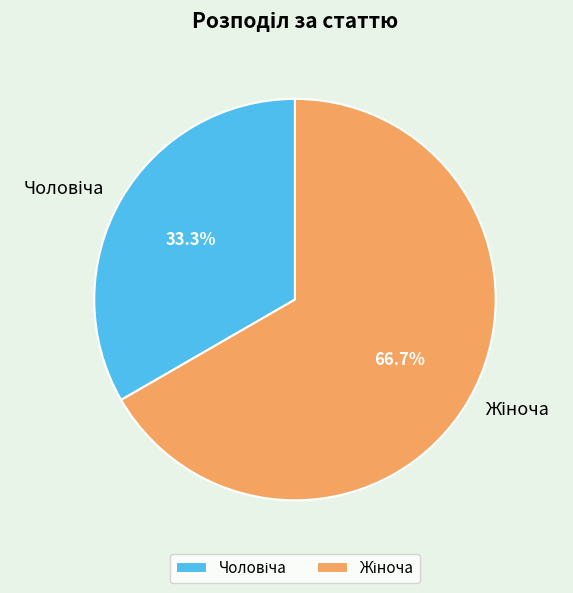

Does any single category account for the majority?

Yes